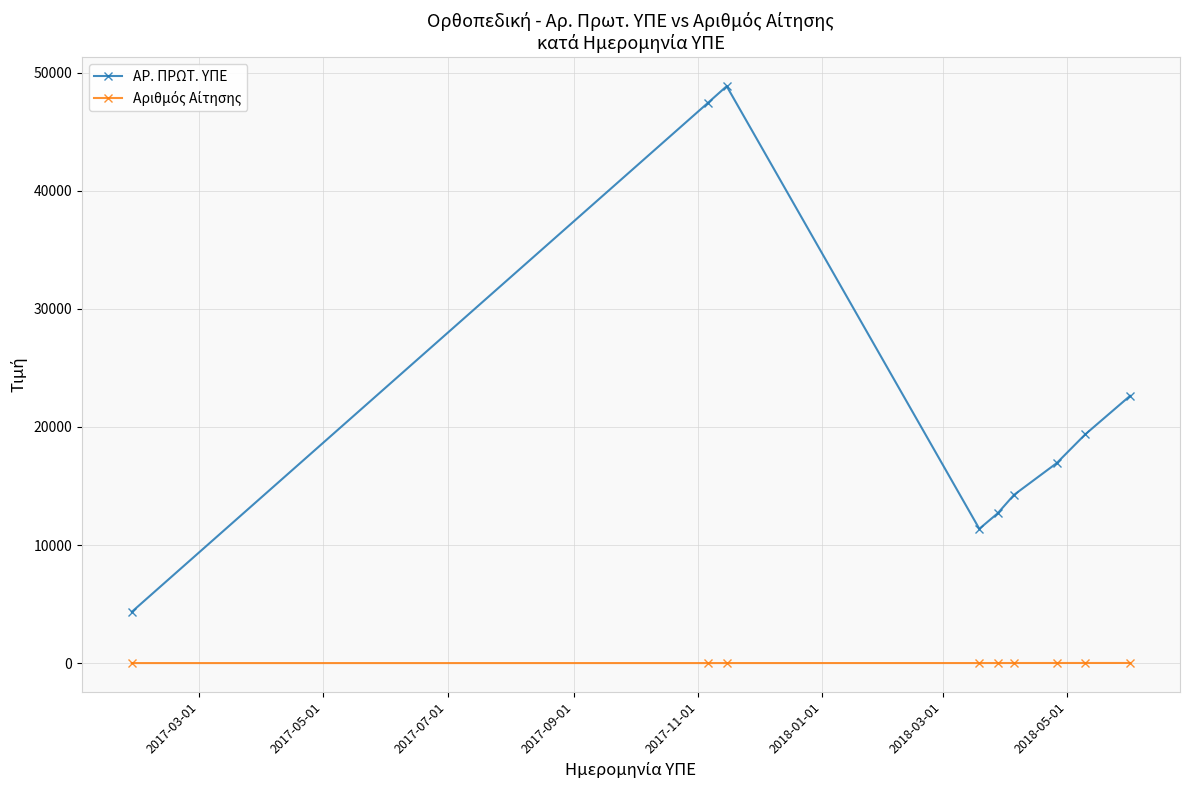

In ΑΡ. ΠΡΩΤ. ΥΠΕ, how many points are higher than both neighbors (excluding endpoints)?

1